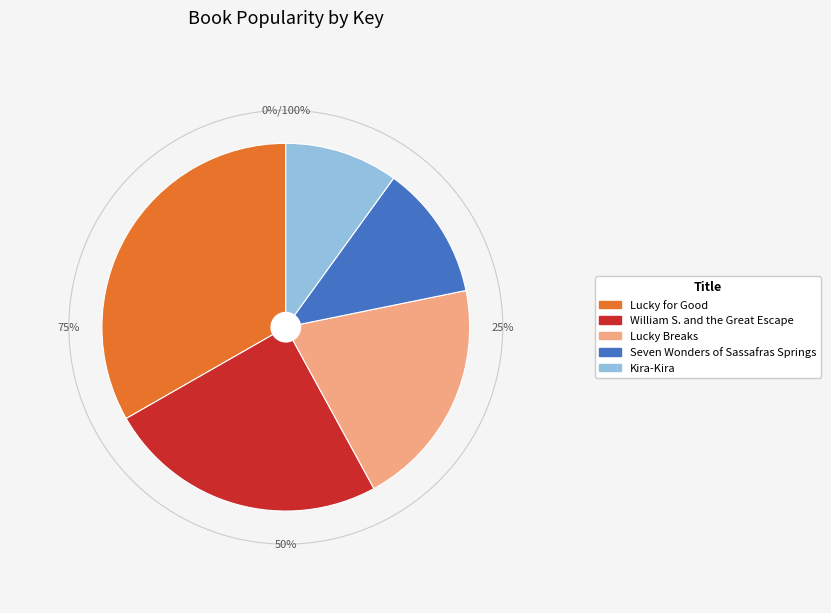

Rank the categories by value from highest to lowest.

Lucky for Good, William S. and the Great Escape, Lucky Breaks, Seven Wonders of Sassafras Springs, Kira-Kira